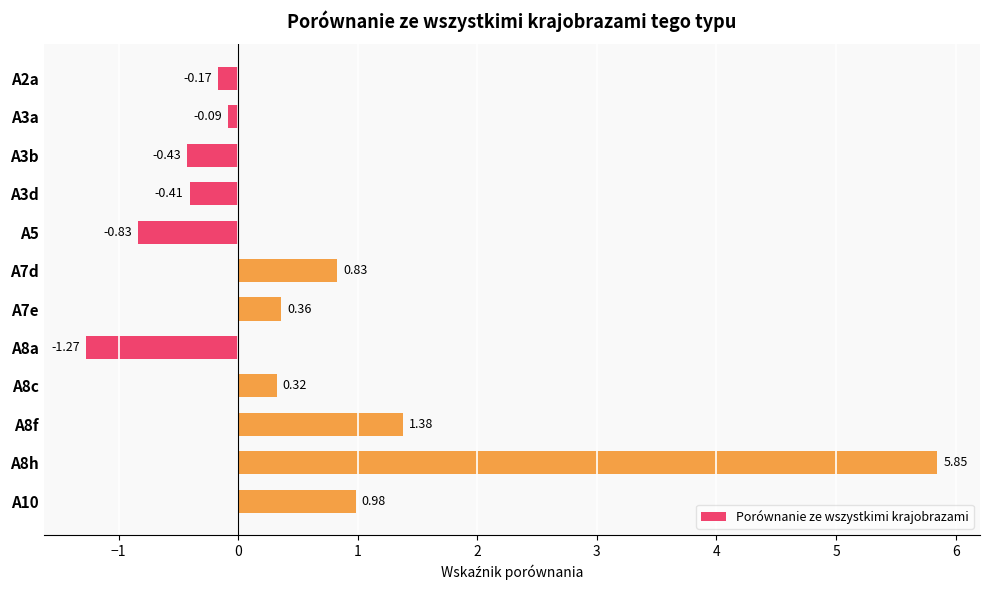

Does the chart contain any negative values?

Yes